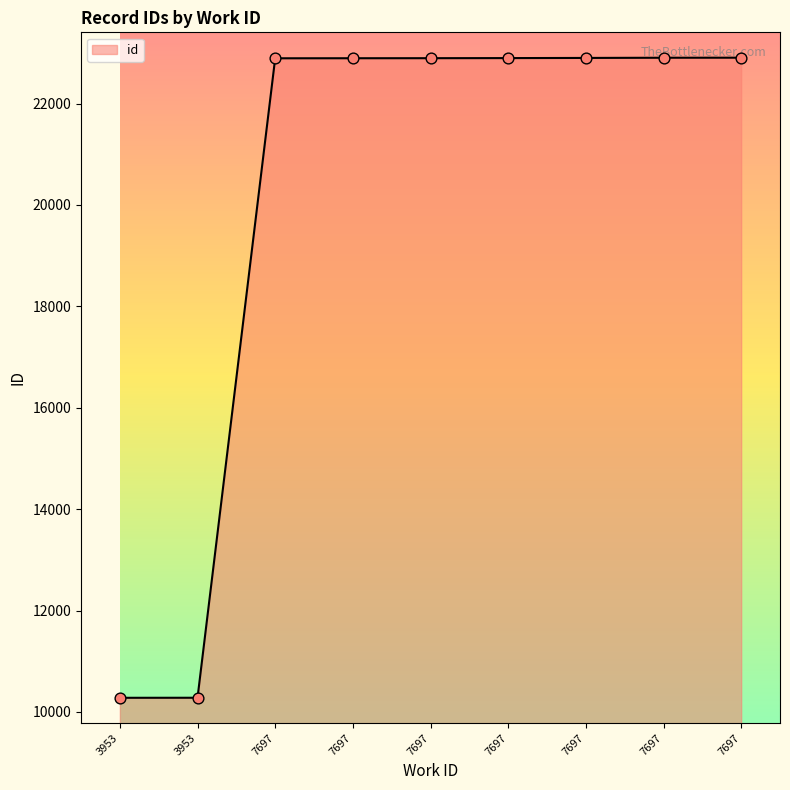

Does the chart have visible grid lines?

No